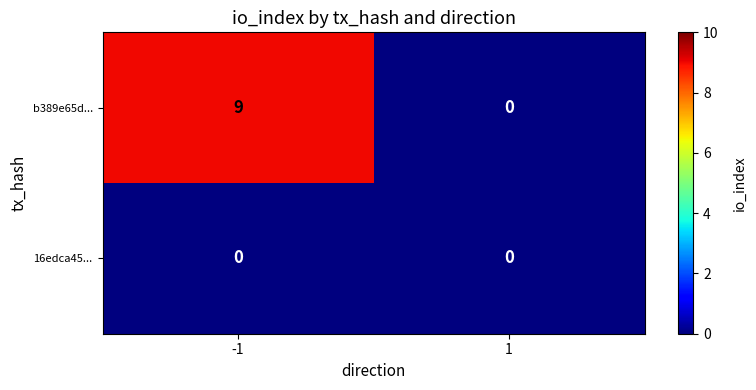

List the series in order of their overall mean, highest first.

b389e65d..., 16edca45...